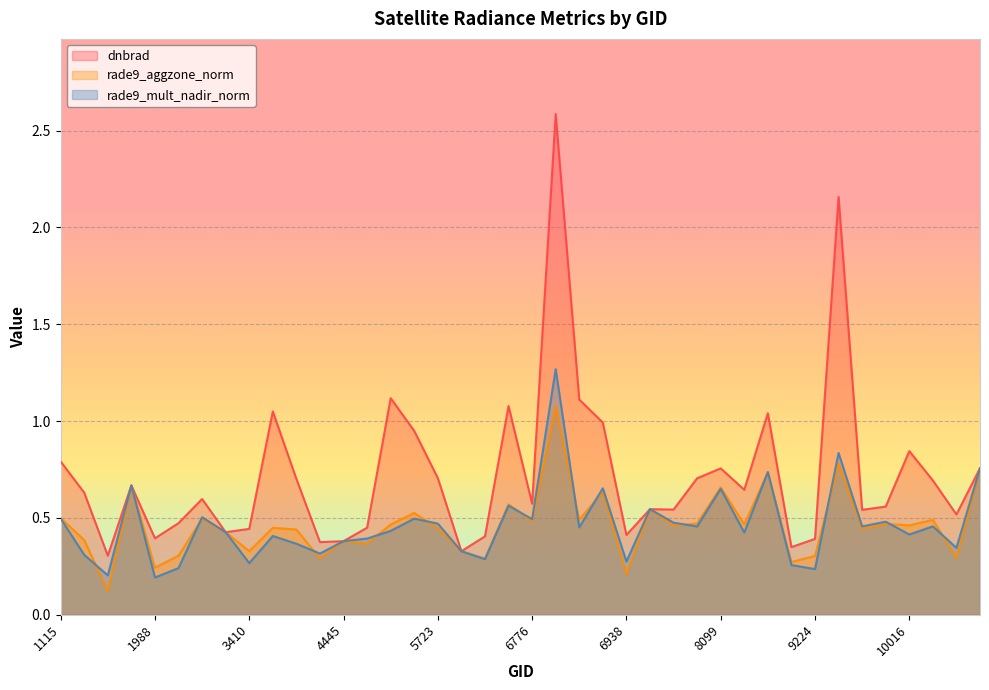

Is it true that dnbrad equals 0.6 at 8234?

True